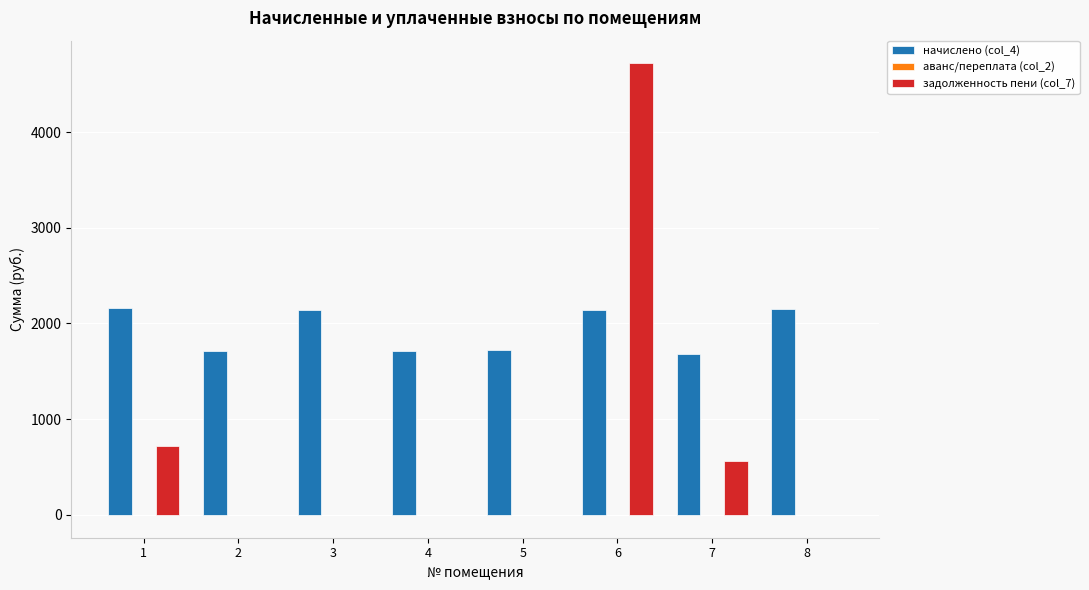

How many groups of bars are there?

8